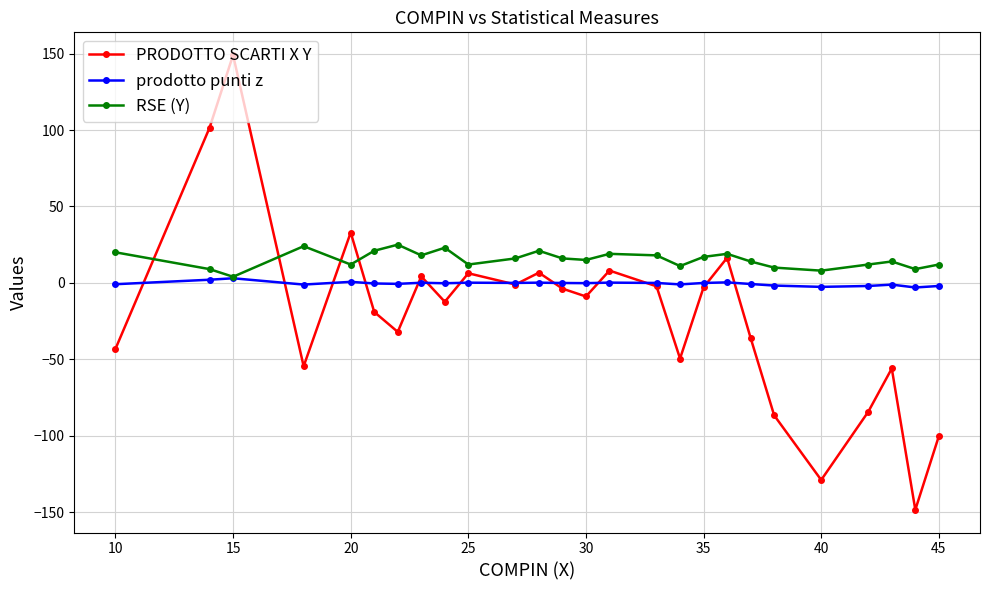

What is the minimum value shown in the chart?

-148.4